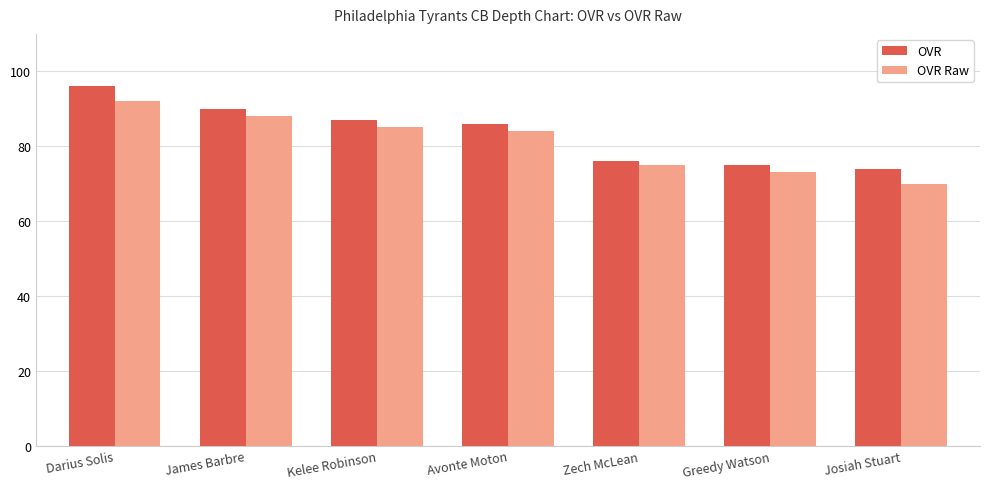

What is the total value across all series at James Barbre?

178